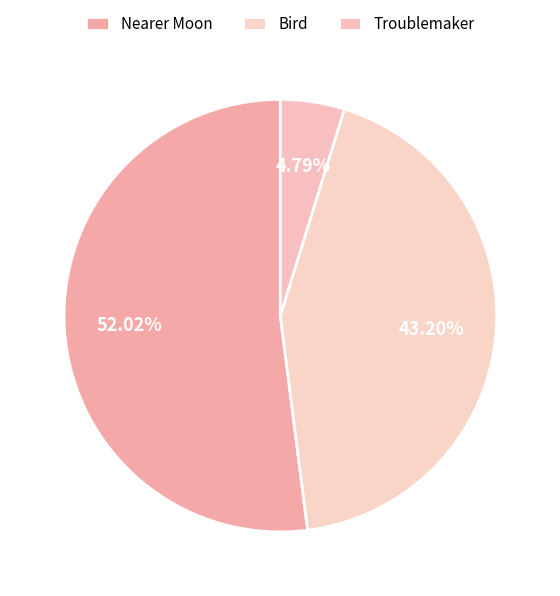

Rank the categories by value from lowest to highest.

Troublemaker, Bird, Nearer Moon